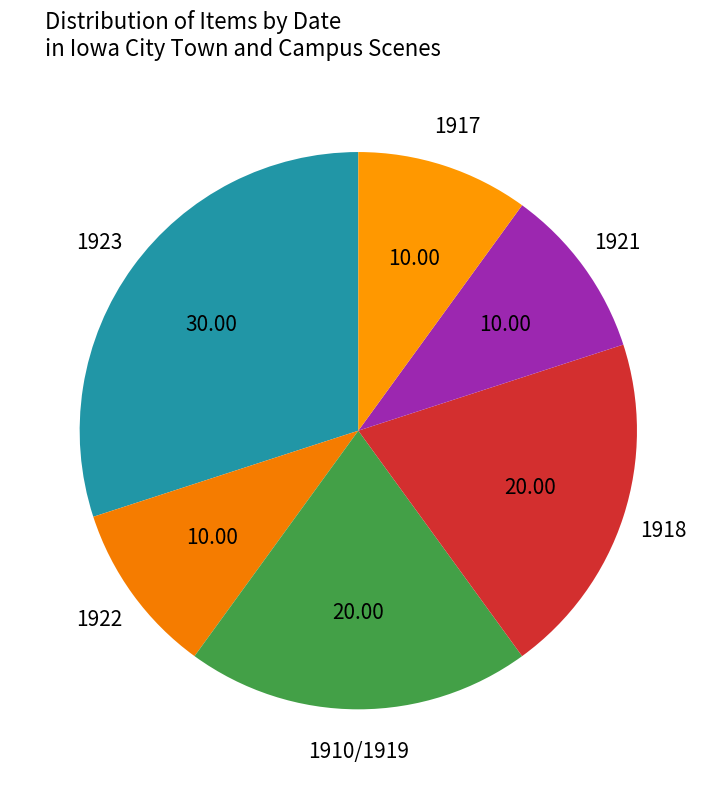

Is there any slice that represents more than half of the pie?

No